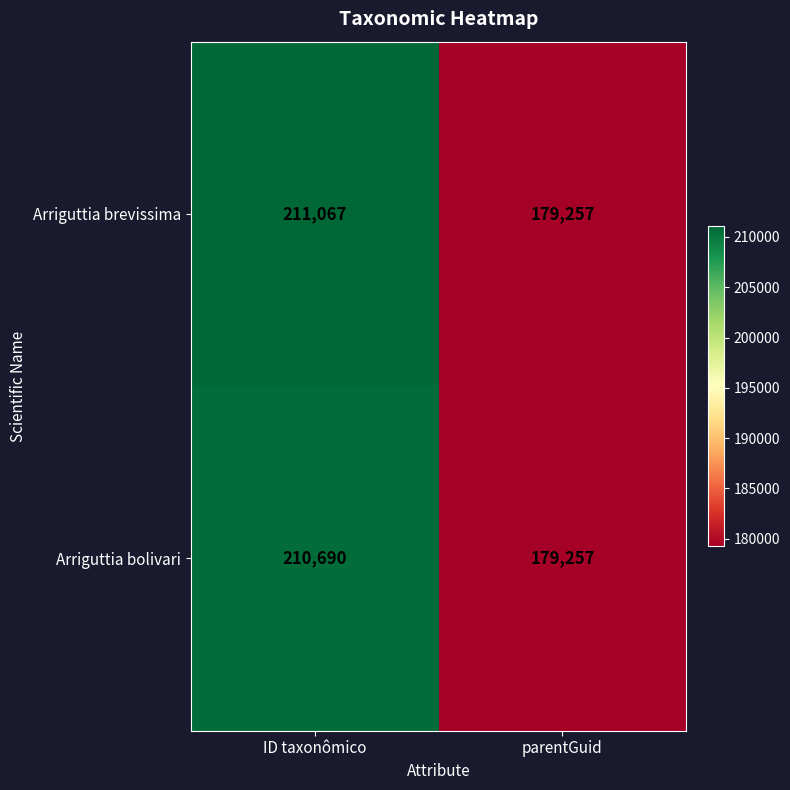

The Arriguttia brevissima series shows 48156 at ID taxonômico. True or false?

False